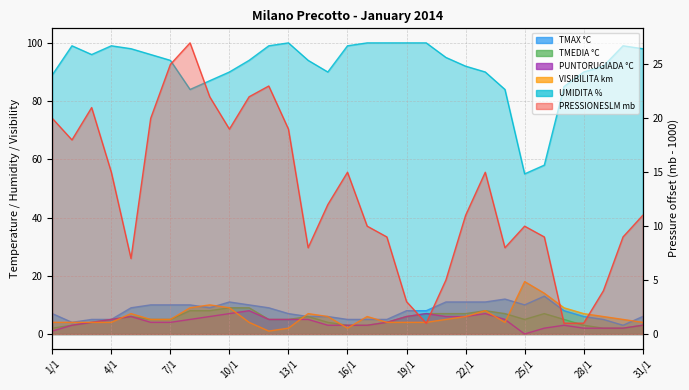

True or false: TMAX °C and UMIDITA % cross at least once.

False